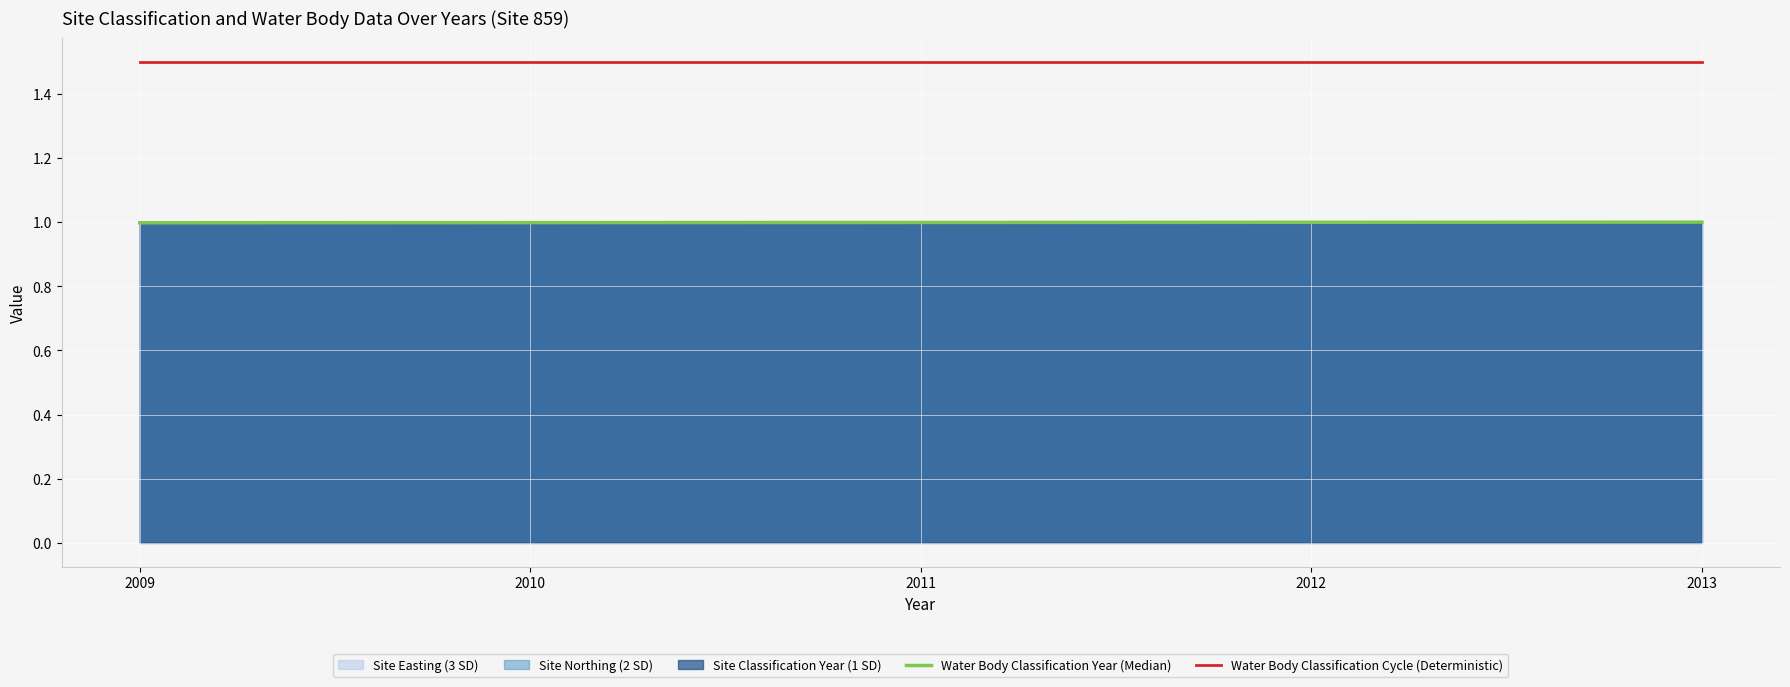

At which label is Water Body Classification Year (Median) closest to 0?

2009